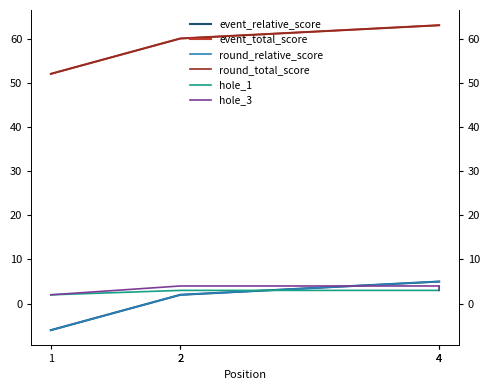

What is the sum of the event_relative_score values at 1 and 4?

-1